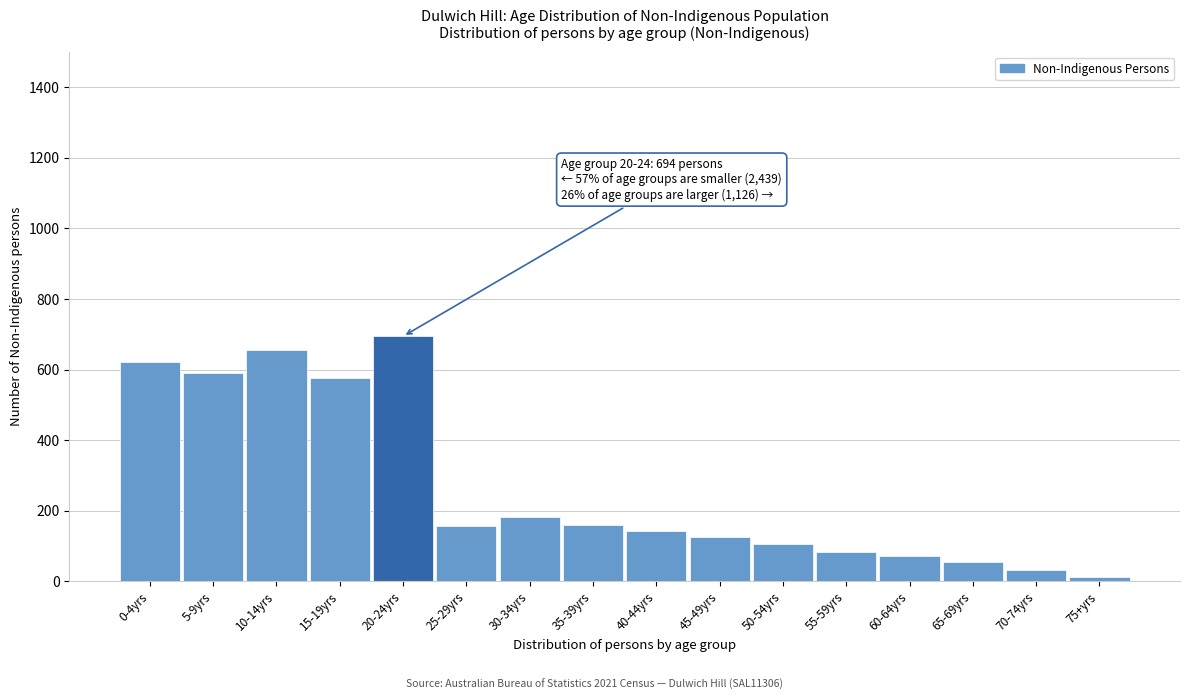

Is it true that the value at 30-34yrs is 183?

True